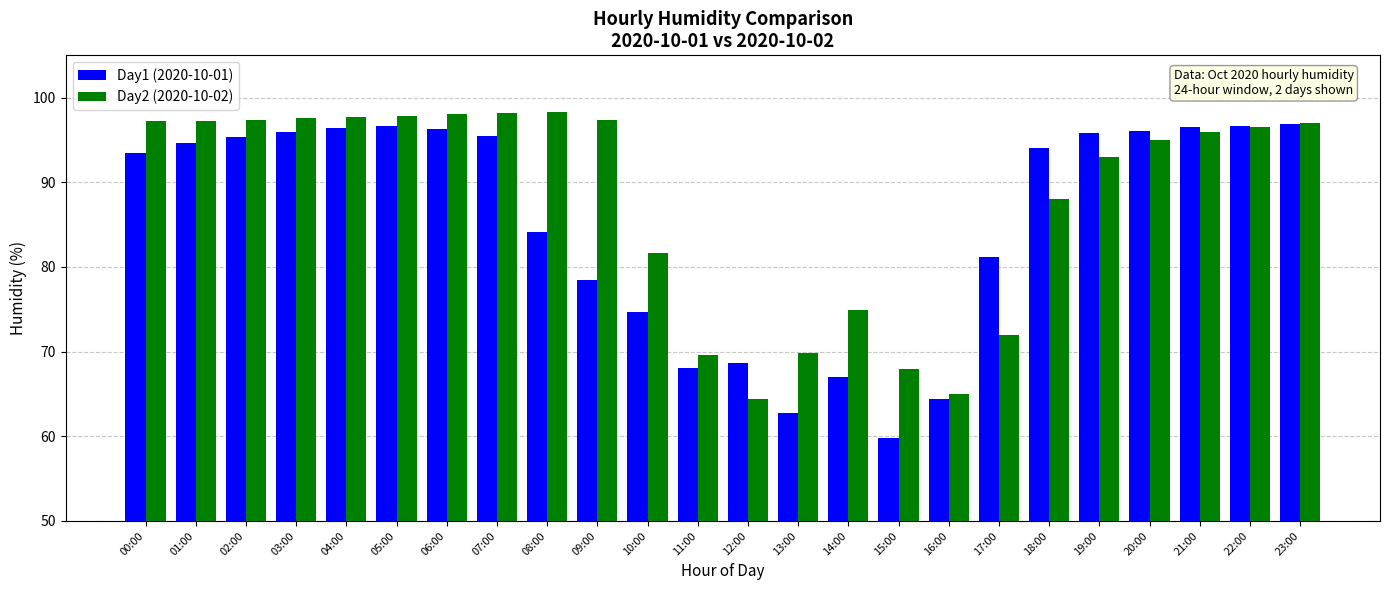

What is the greatest value displayed?

98.3